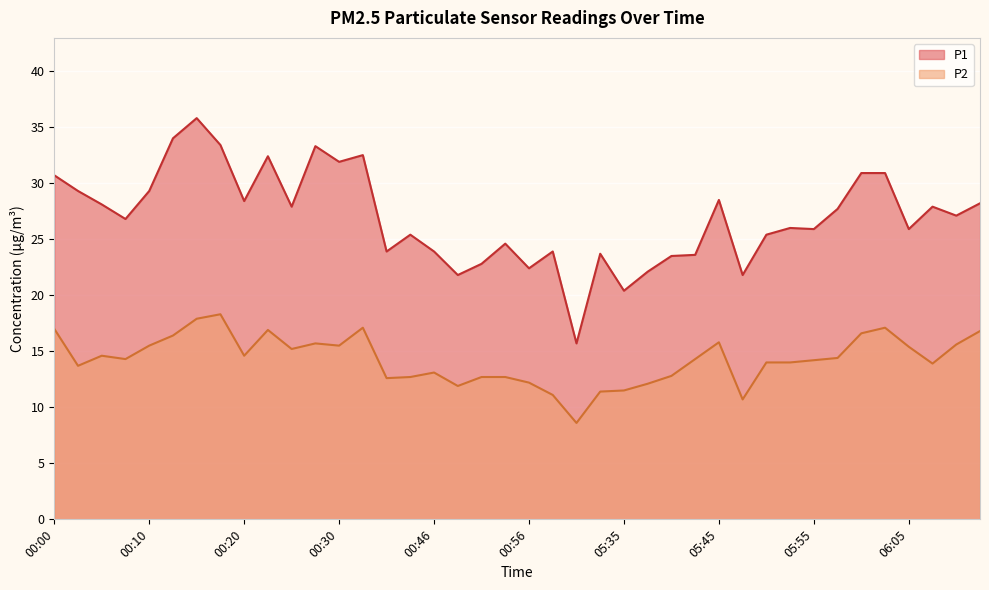

Where does the P2 series first go above 14?

00:00